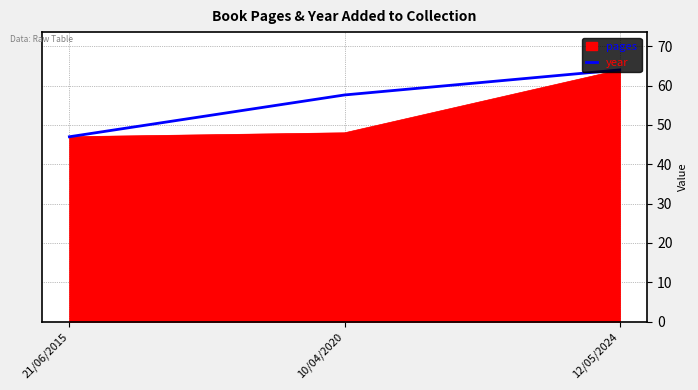

How many categories are shown in the chart?

3